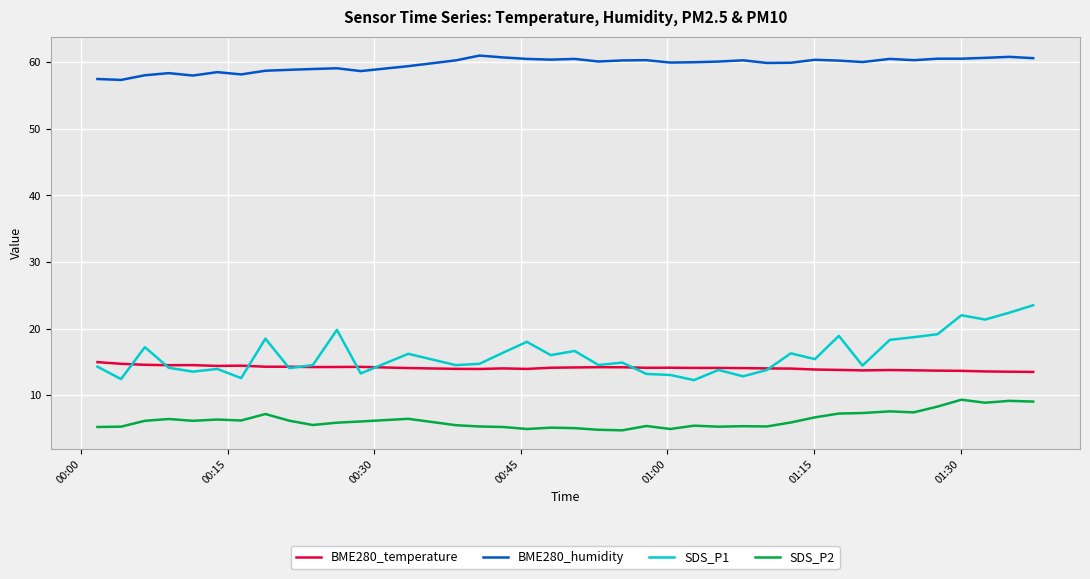

Which series has the largest total across all categories?

BME280_humidity